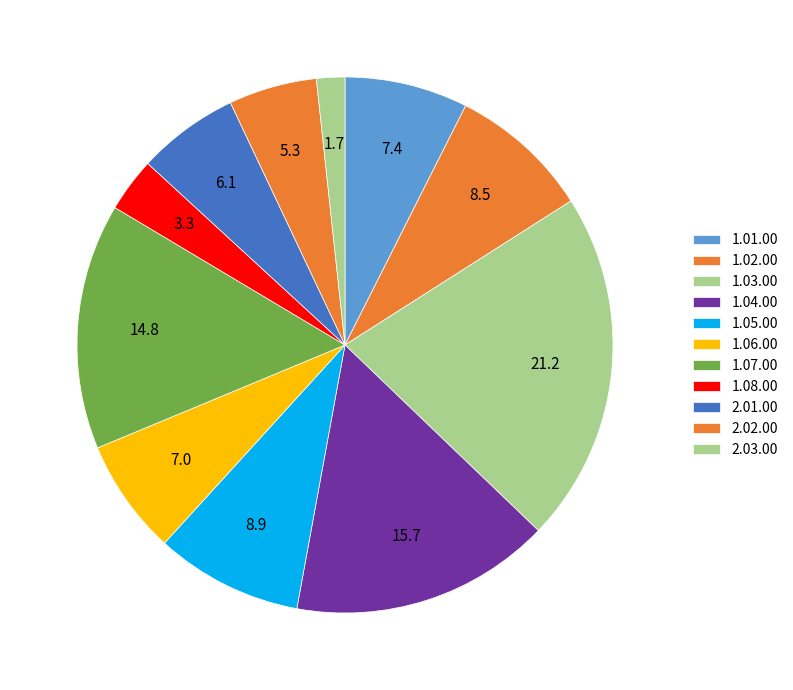

How much of the chart is everything except 2.03.00?

98.3%